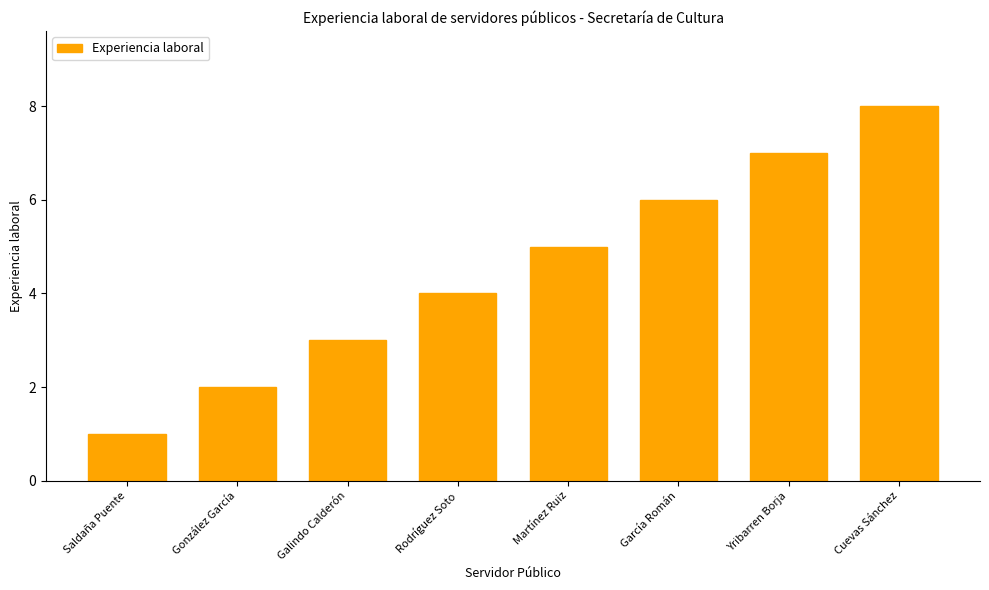

The chart shows a value of 11 at Yribarren Borja. True or false?

False